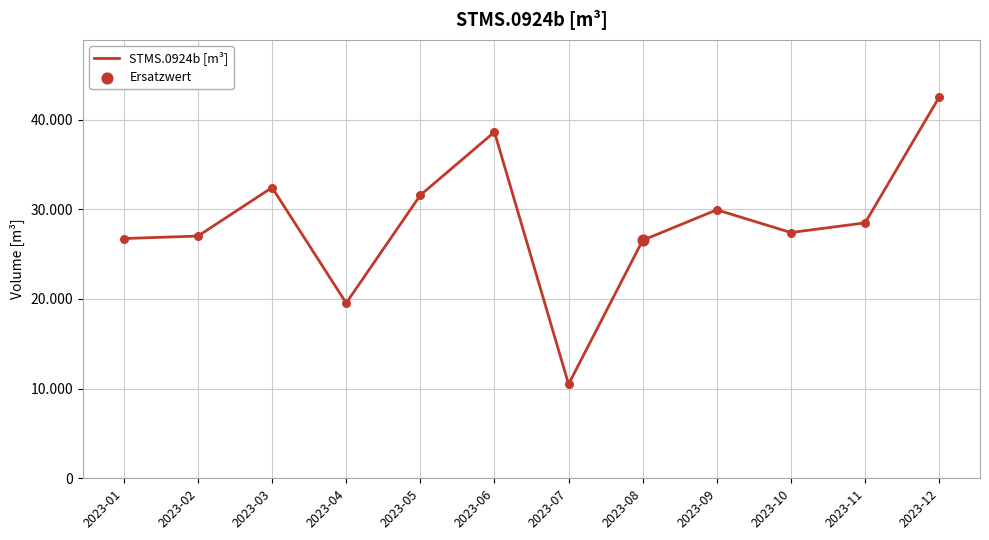

Approximately how many times larger is the value at 2023-08 compared to 2023-07?

2.5